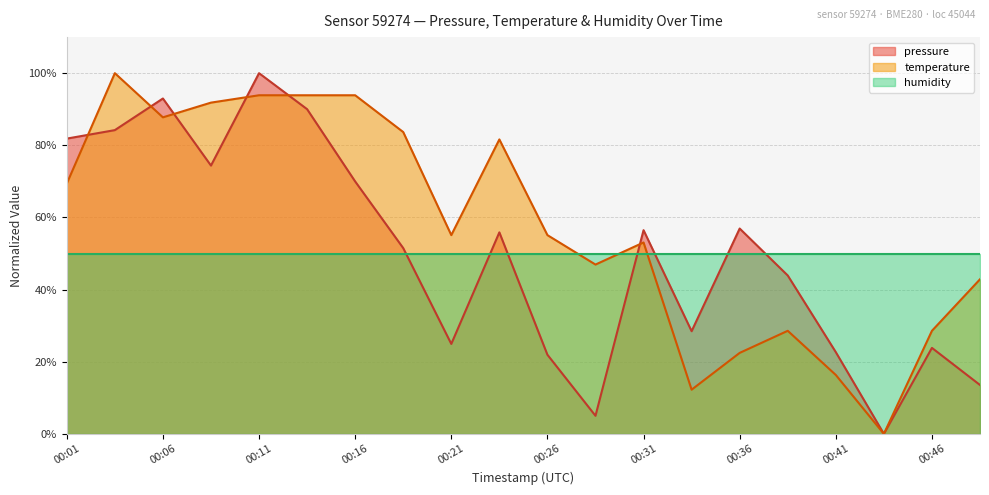

True or false: pressure and temperature cross at least once.

True